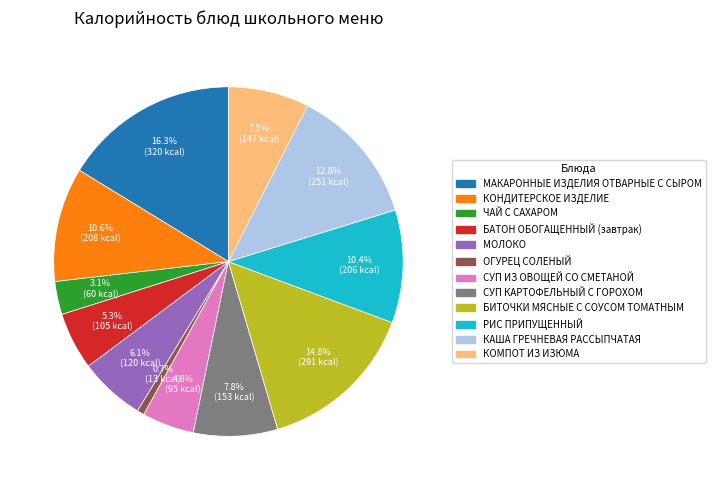

What portion of the pie excludes МОЛОКО?

93.9%